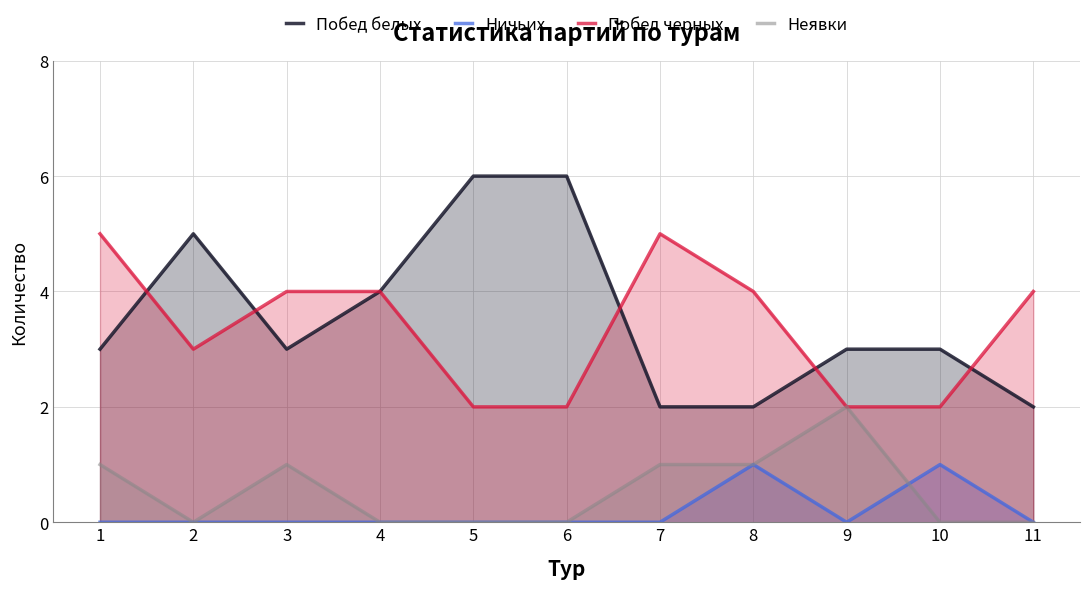

What is the spread (max minus min) of values at 6?

6